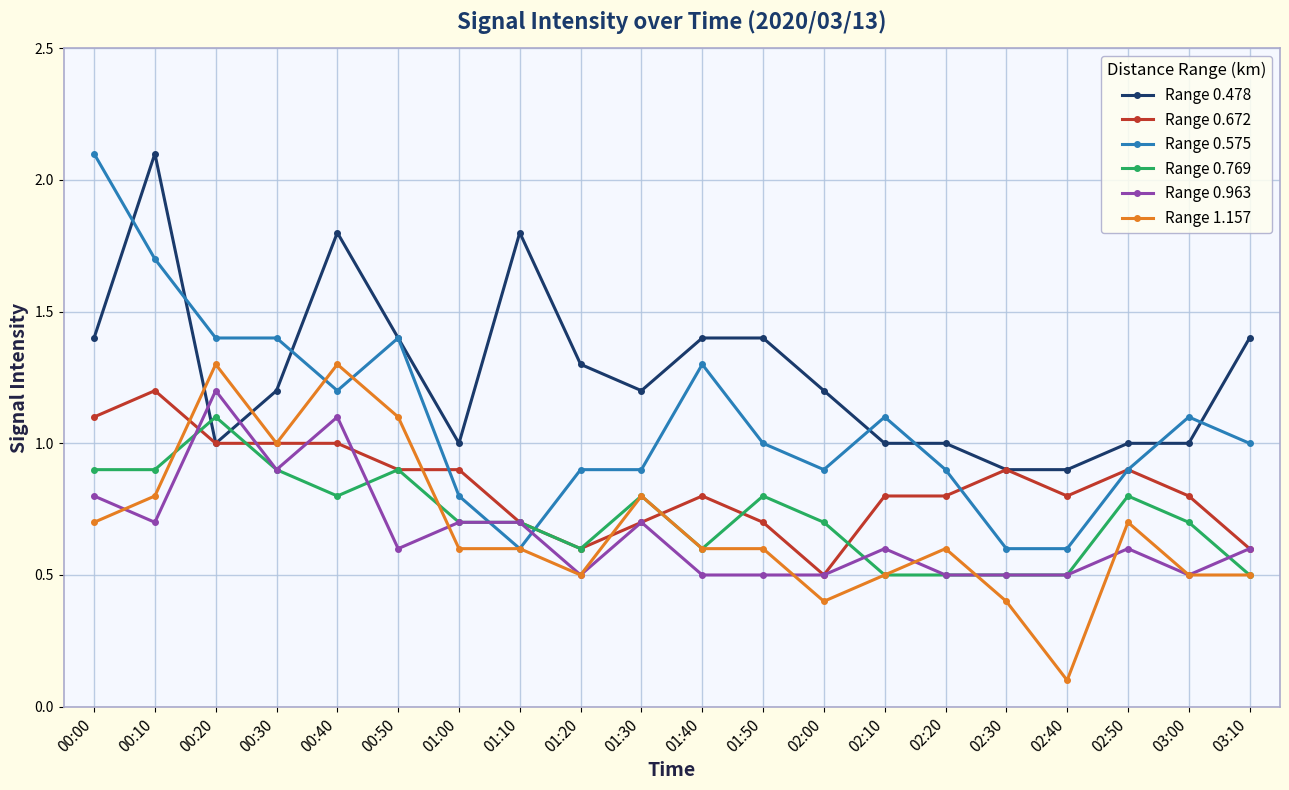

What is the label of the 5th point from the left?

00:40